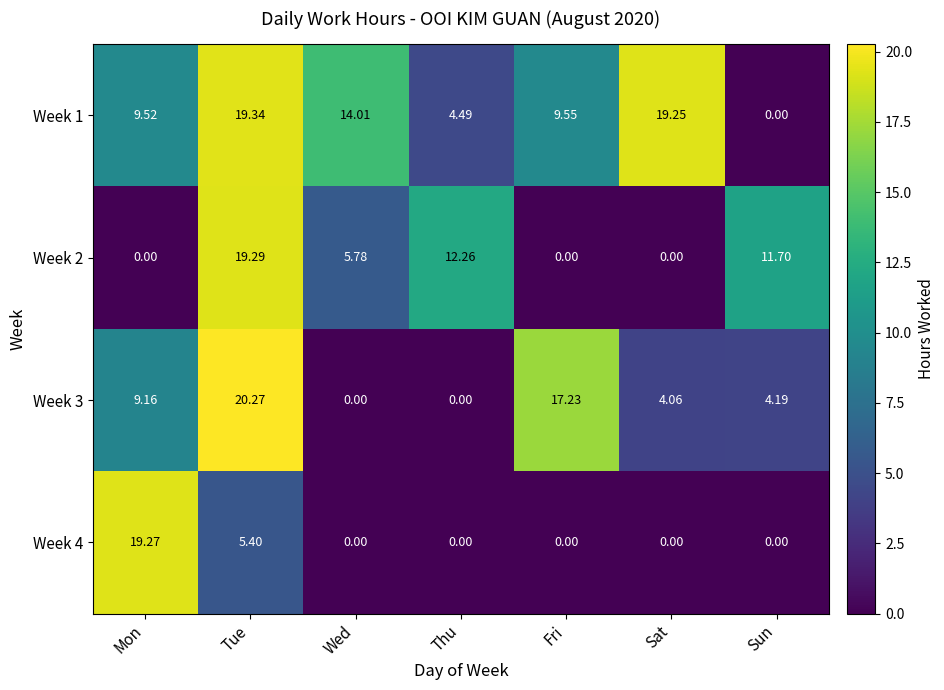

At which label does Week 3 first exceed 4?

Mon